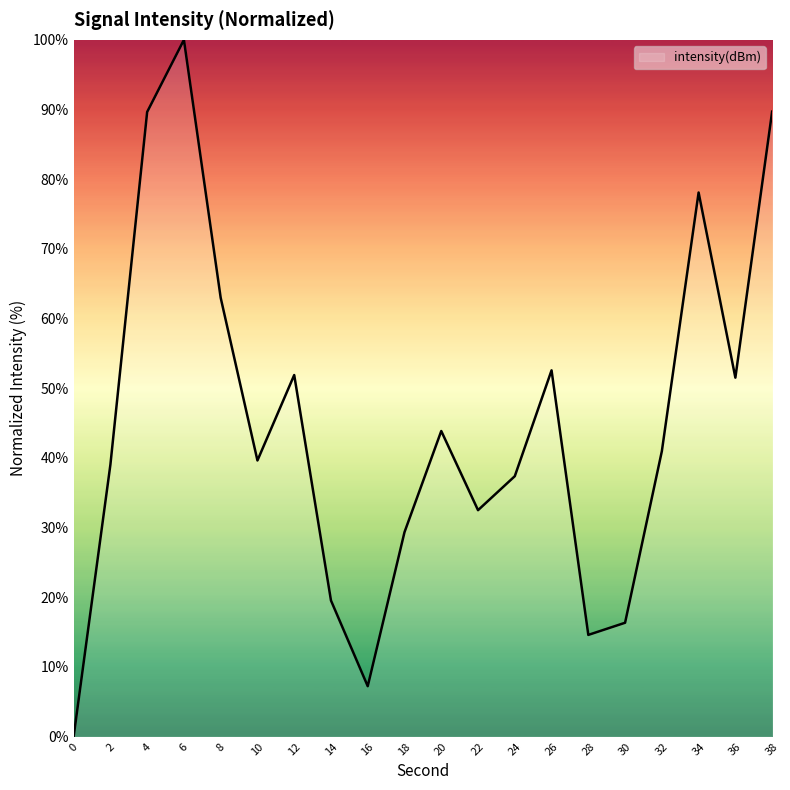

What is the change in value from 14 to 22?

+13.0